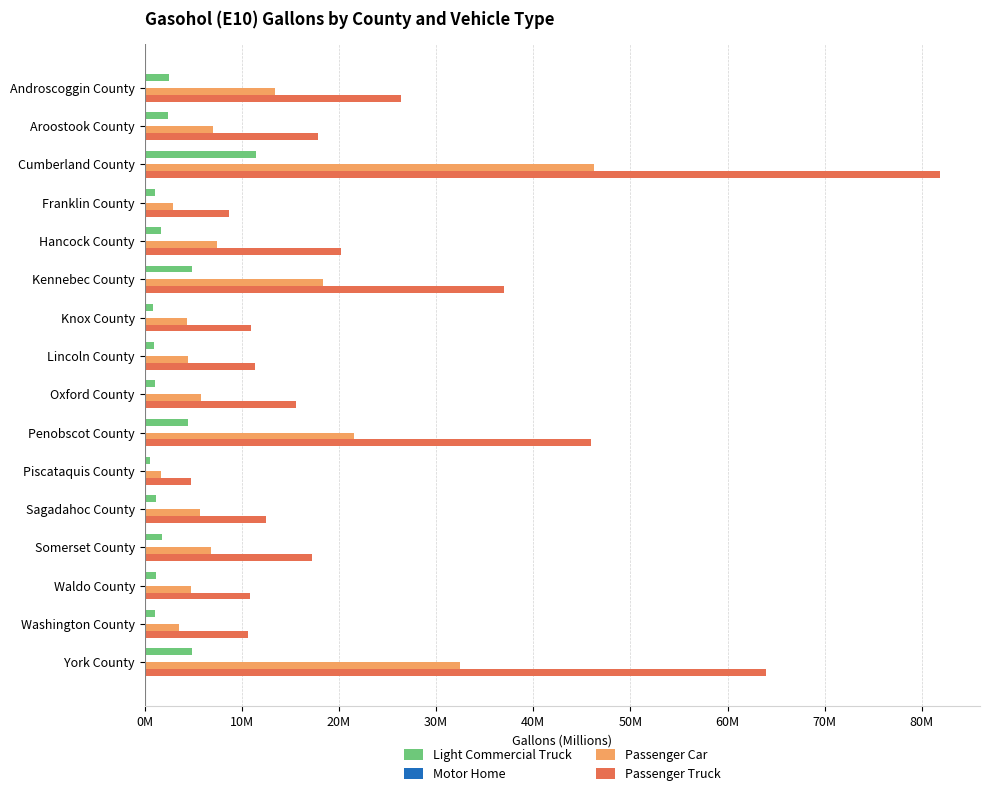

What is the average value of the Motor Home series?

41982.1